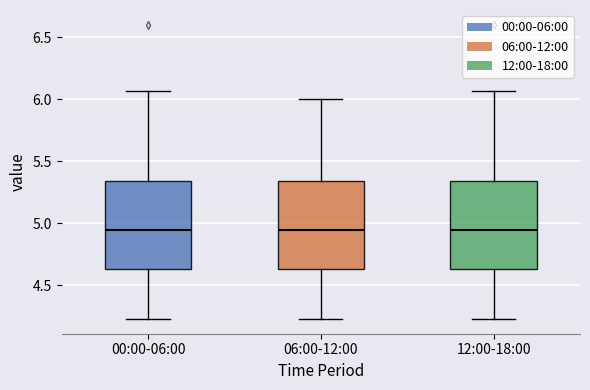

Reading left to right, transcribe this box plot: for each box, give where its median line is, the range the box spans, and where its two whiskers end, as read against the y-axis. The values are not printed on the chart, so give them approximately, as read against the axis.

00:00-06:00: median 4.95, box 4.65 to 5.35, whiskers 4.25 to 6.05
06:00-12:00: median 4.95, box 4.65 to 5.35, whiskers 4.25 to 6.00
12:00-18:00: median 4.95, box 4.65 to 5.35, whiskers 4.25 to 6.05